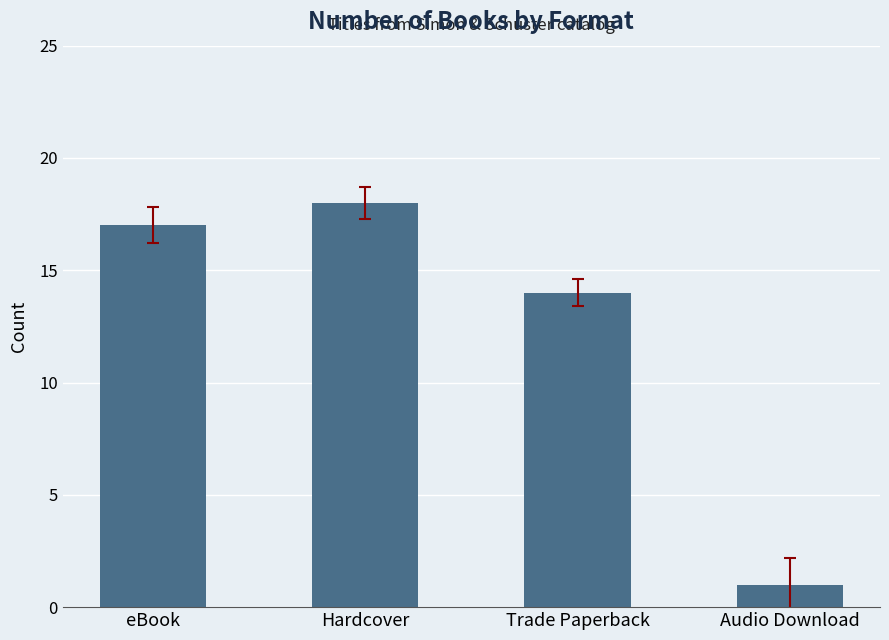

What is the change in value from eBook to Trade Paperback?

-3